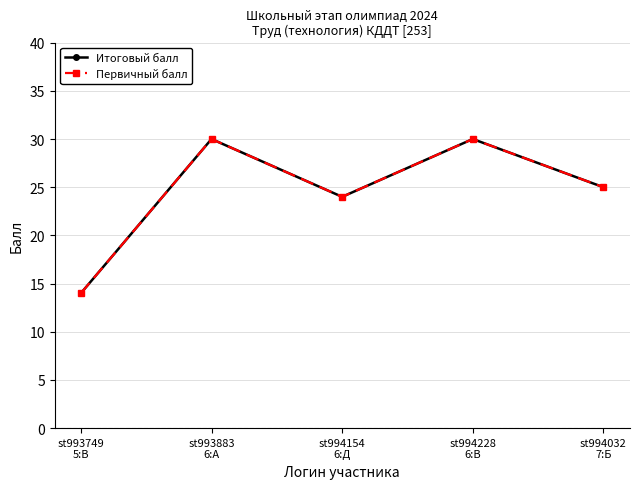

Is this an area chart (filled region under the line)?

No